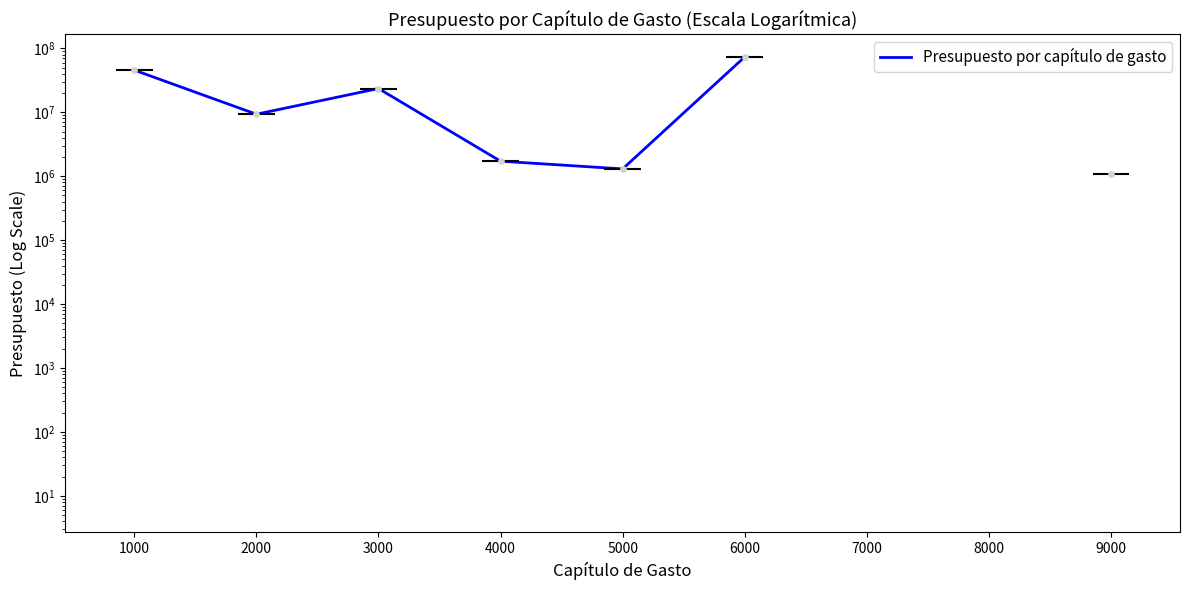

What is the change in value from 4000 to 6000?

+71854610.8